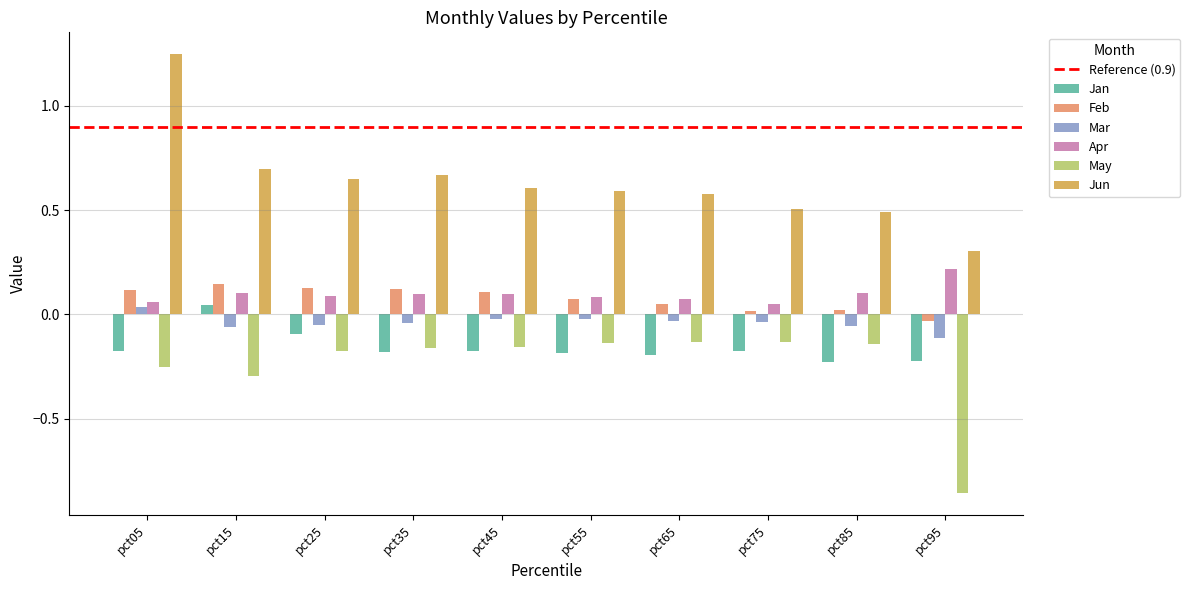

What is the difference between the maximum and minimum values in the Jun series?

0.9